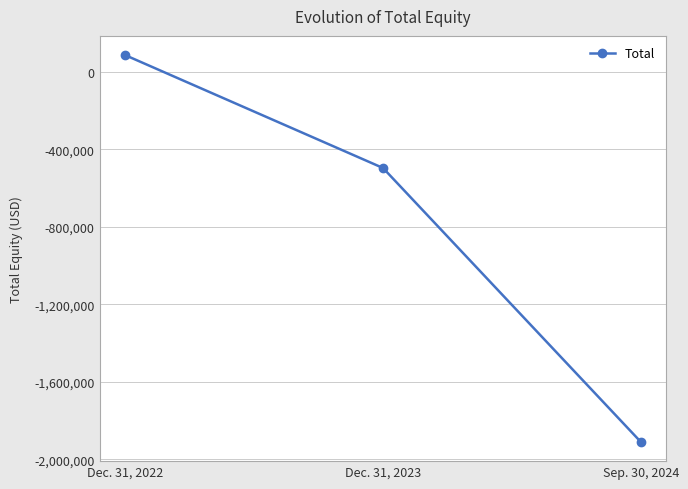

How many values are below -496125?

1